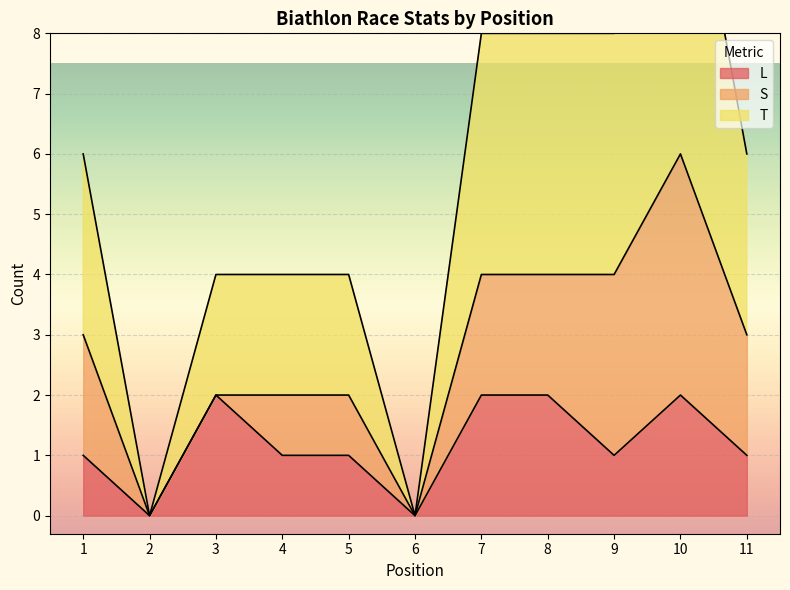

How many interior local peaks does the T series have?

1